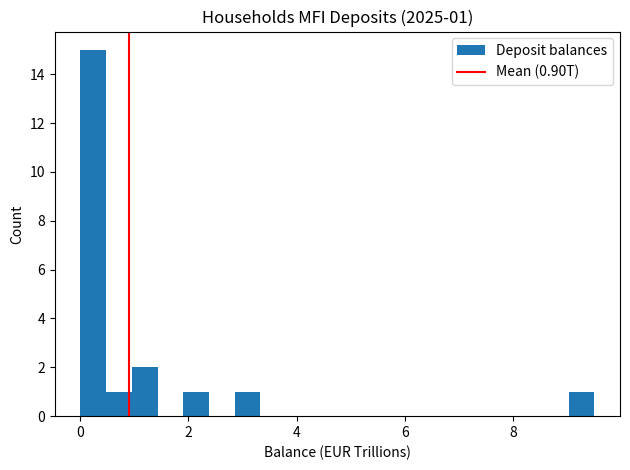

Read against the x-axis, roughly where is the centre of the tallest bar?

0.2